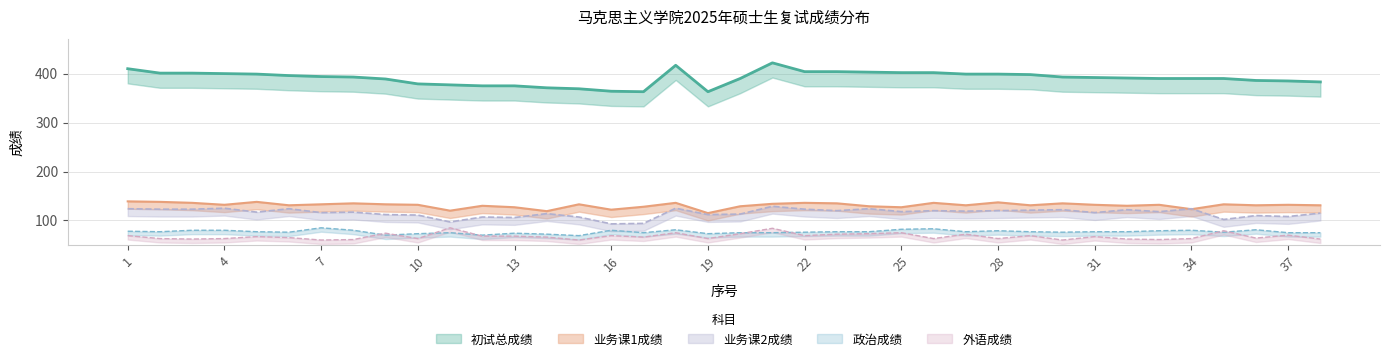

What is the value of the 业务课2成绩 point at the 2nd from the left?

123